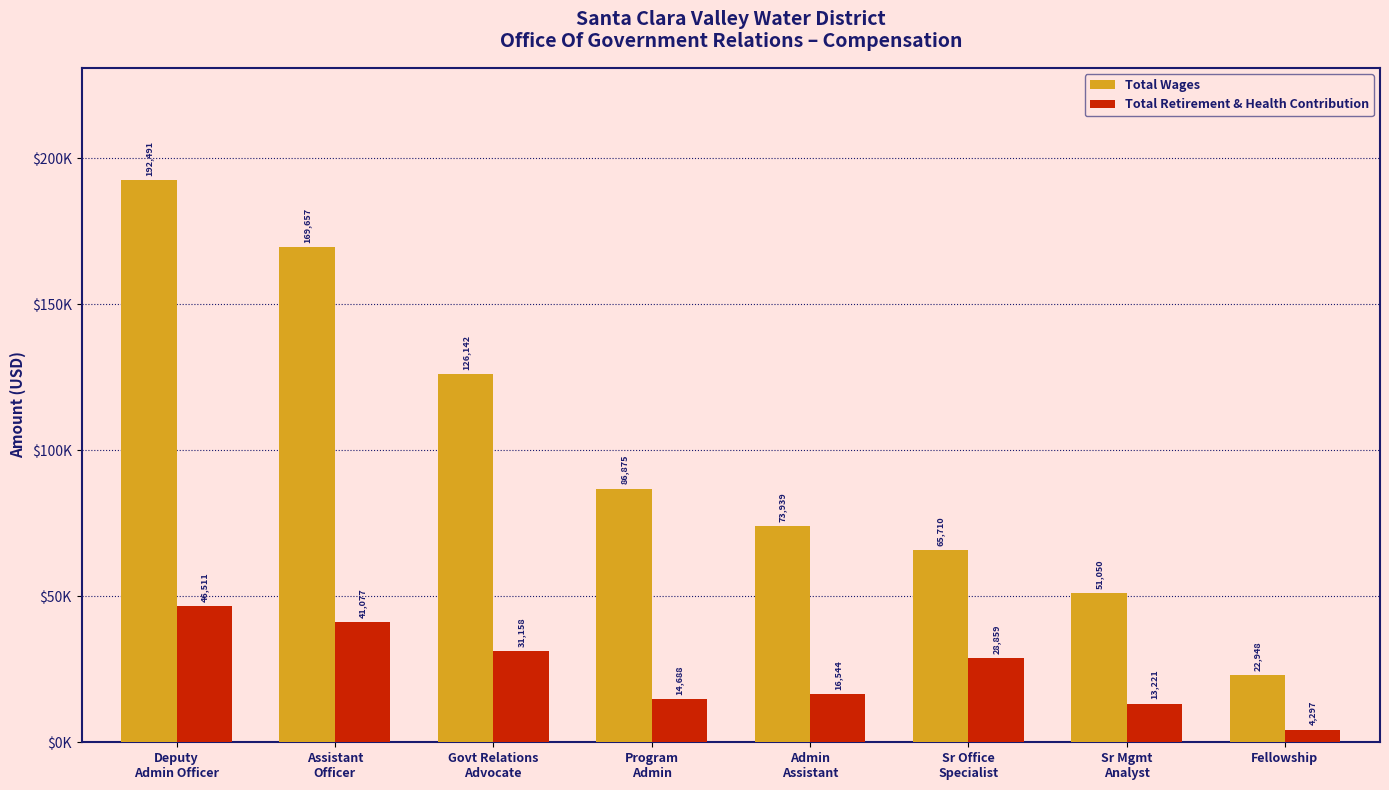

What is the maximum value for Total Retirement & Health Contribution?

46511